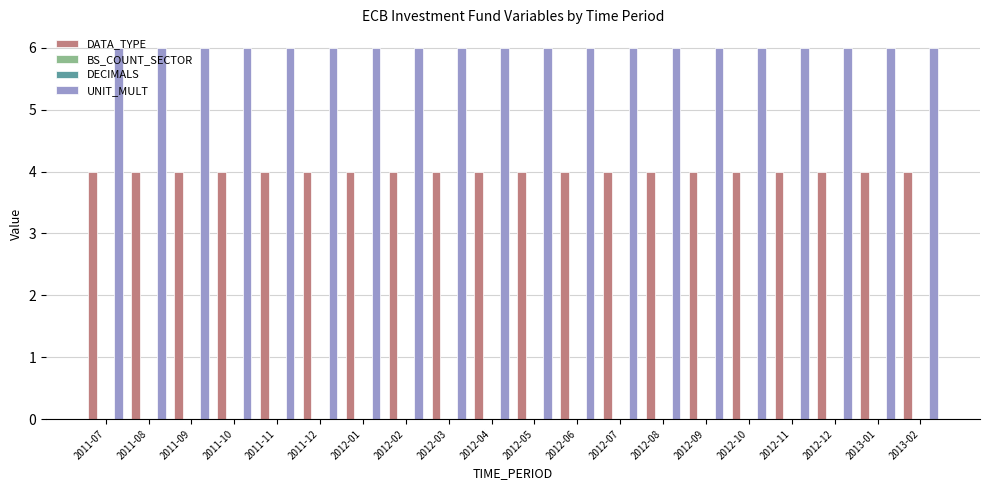

Reading left to right, what are all the values shown in this chart?

DATA_TYPE: 4	4	4	4	4	4	4	4	4	4	4	4	4	4	4	4	4	4	4	4
BS_COUNT_SECTOR: 0	0	0	0	0	0	0	0	0	0	0	0	0	0	0	0	0	0	0	0
DECIMALS: 0	0	0	0	0	0	0	0	0	0	0	0	0	0	0	0	0	0	0	0
UNIT_MULT: 6	6	6	6	6	6	6	6	6	6	6	6	6	6	6	6	6	6	6	6